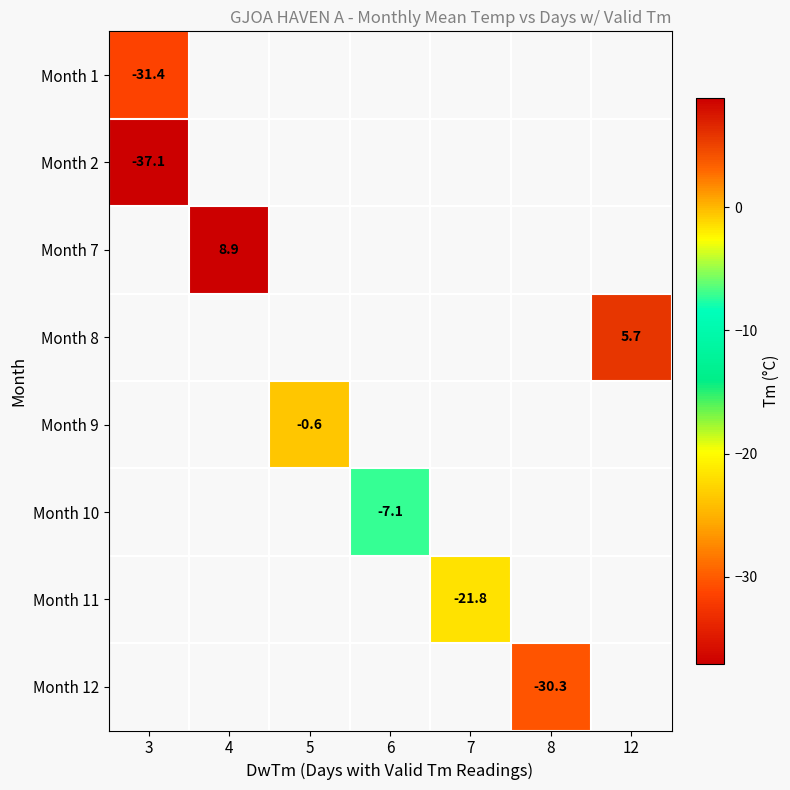

At how many categories does at least one series exceed -30?

5